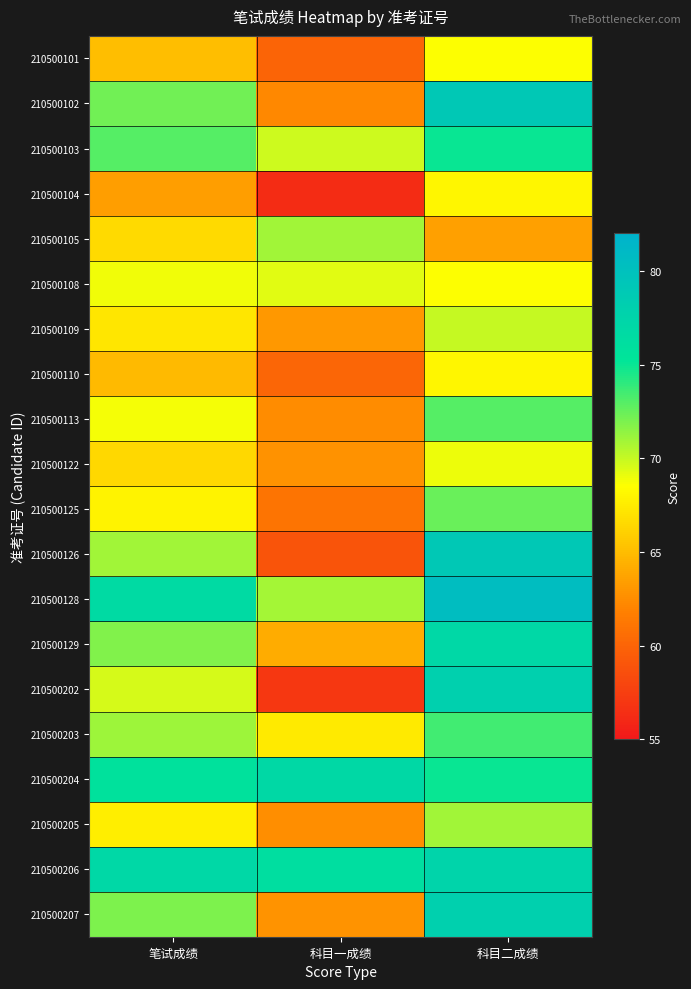

List the series in order of their peak value, lowest first.

210500104, 210500110, 210500101, 210500122, 210500108, 210500109, 210500105, 210500205, 210500125, 210500113, 210500203, 210500103, 210500204, 210500129, 210500206, 210500202, 210500207, 210500102, 210500126, 210500128